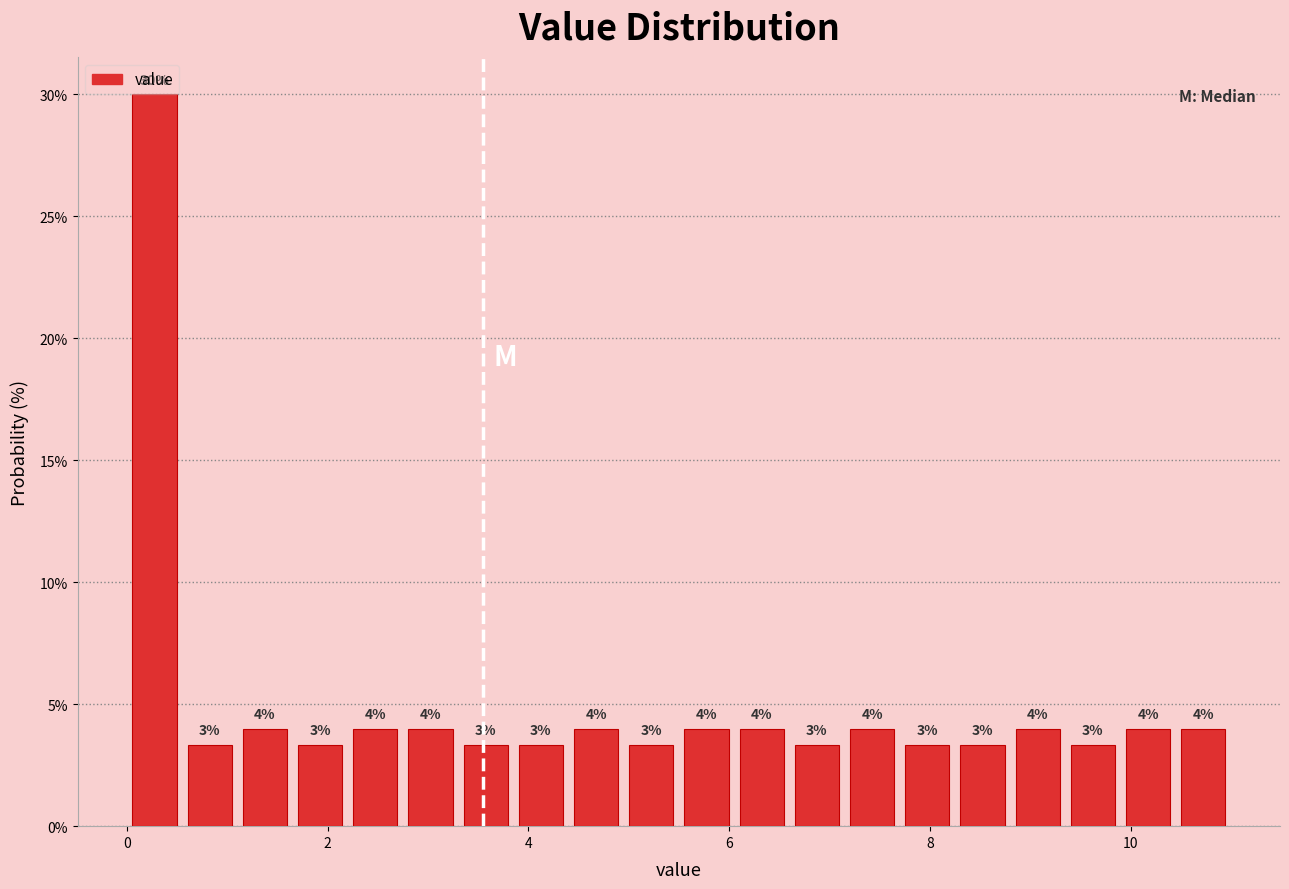

Around what value on the x-axis is the tallest bar? Give the approximate position of its centre, as read against the axis.

0.2